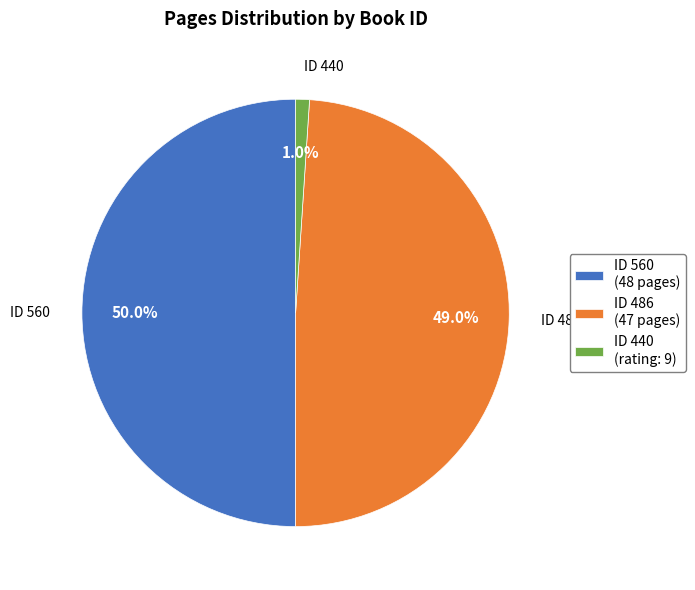

Which category has the smallest portion of the pie?

ID 440 (rating: 9)